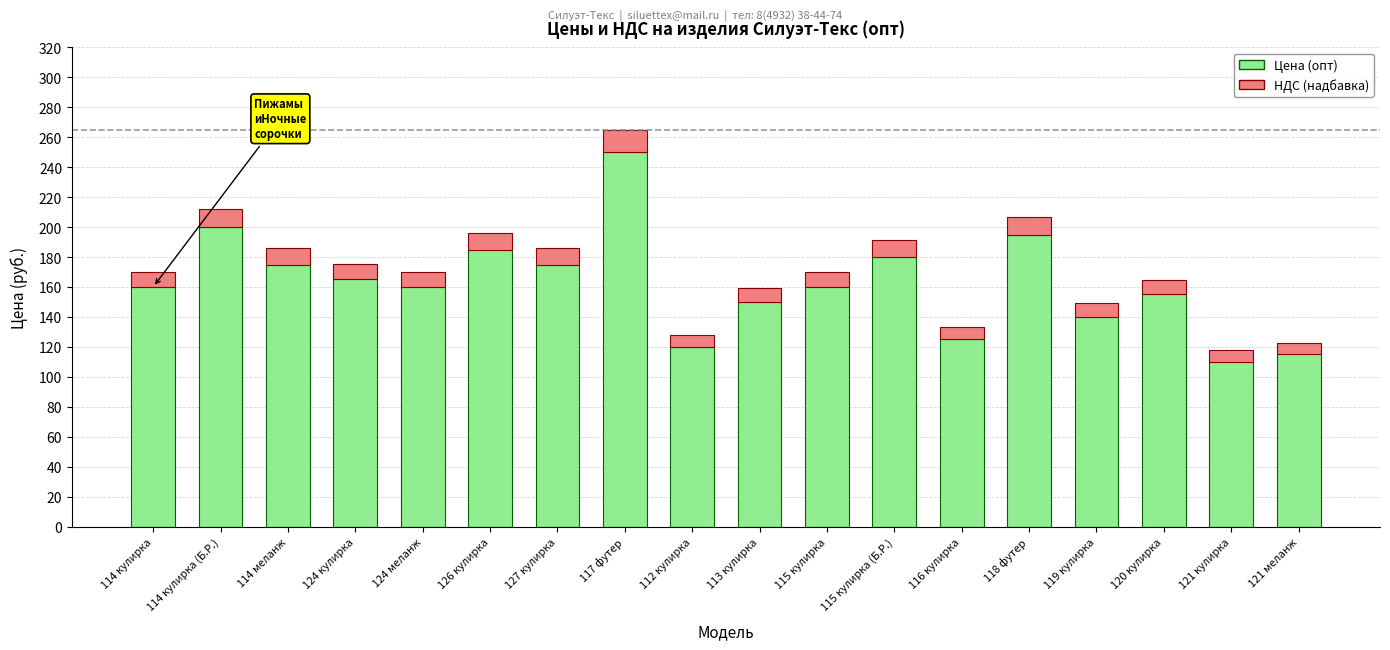

At which category is the sum across all series the highest?

117 футер